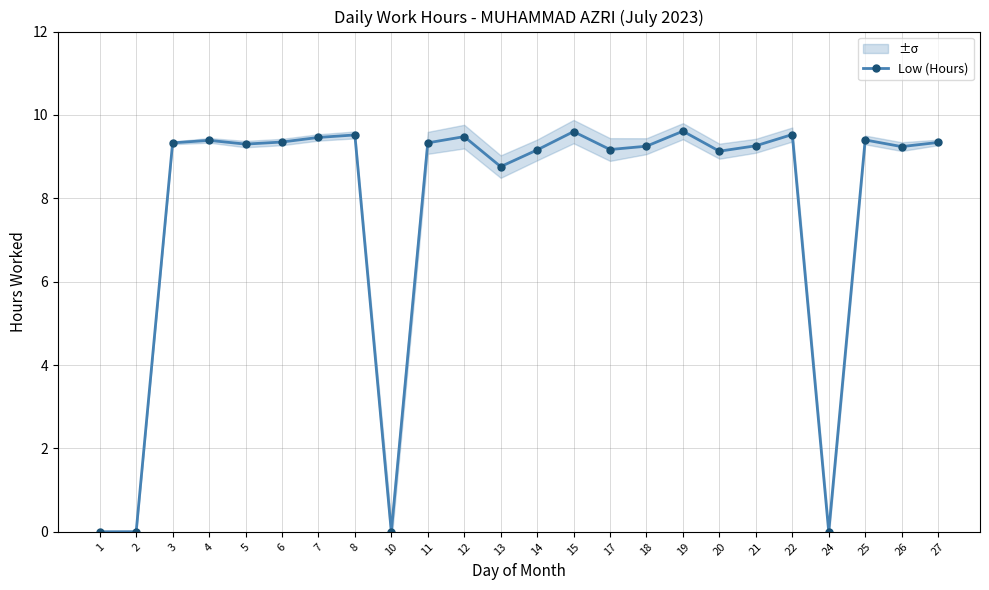

Rank the categories by value from highest to lowest.

19, 15, 22, 8, 12, 7, 25, 4, 6, 27, 3, 11, 5, 21, 18, 26, 17, 14, 20, 13, 1, 2, 10, 24